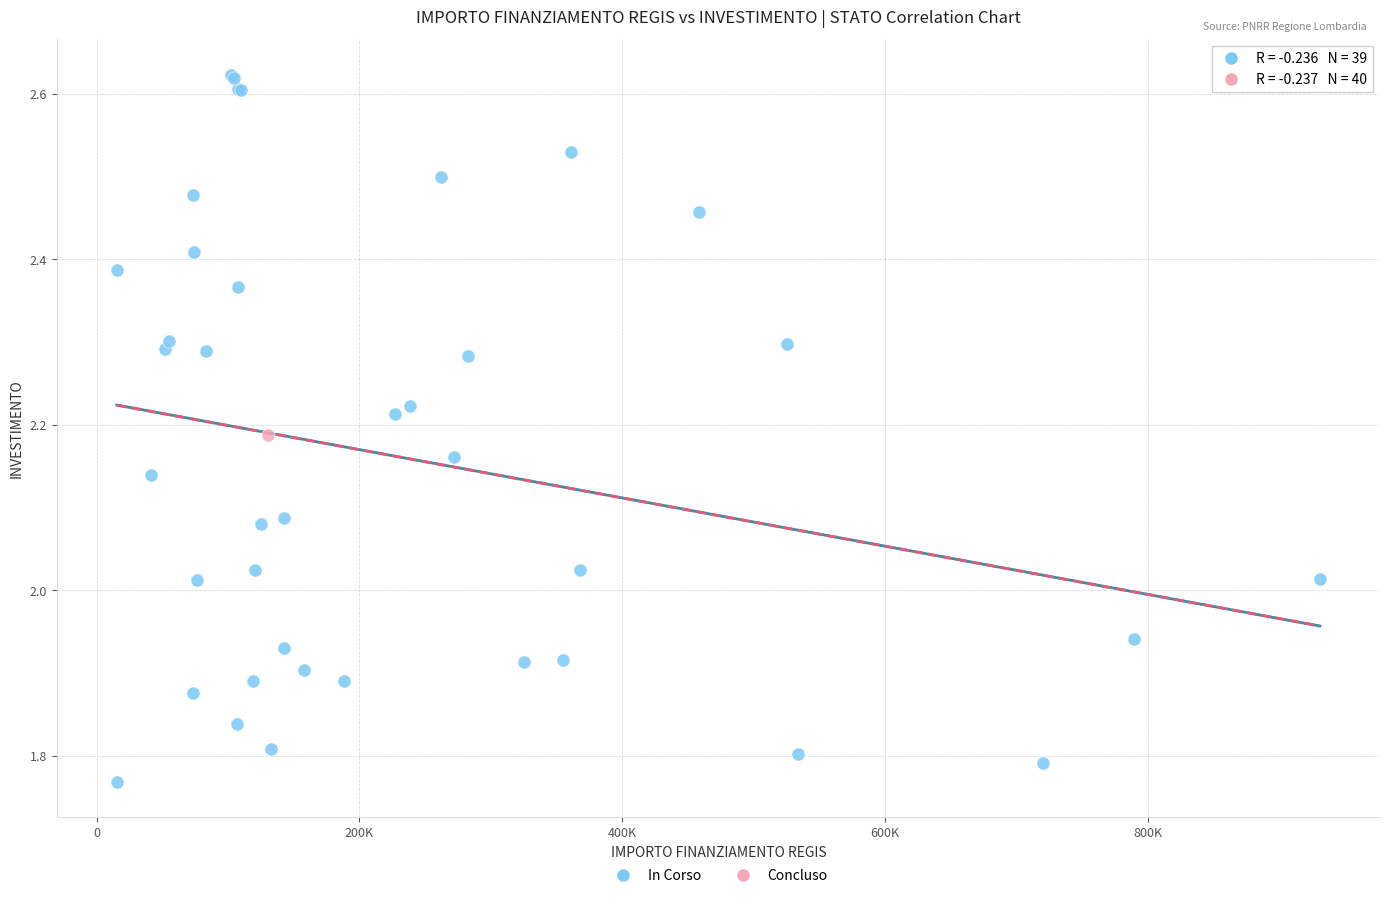

What are all the series names shown in the legend?

In Corso, Concluso